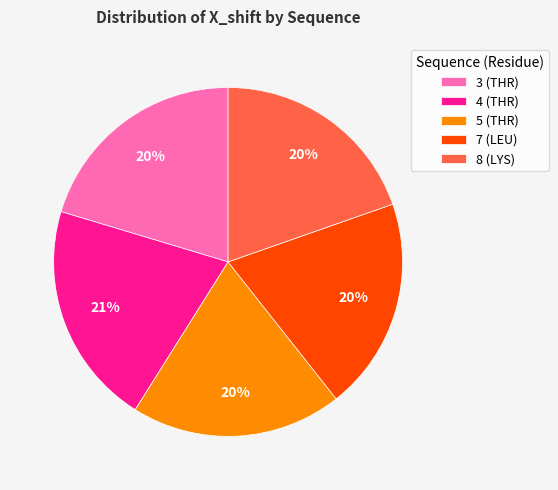

What percentage is the 5 (THR) slice, to the nearest percent?

20%